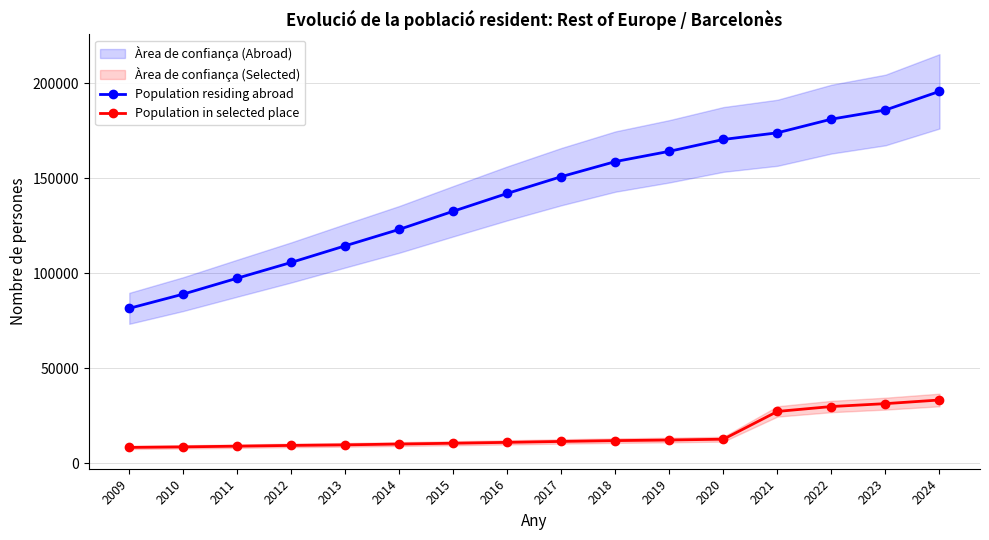

Reading left to right, list all the values displayed in this chart.

Population residing abroad: 2009=81488	2010=88975	2011=97358	2012=105652	2013=114406	2014=123046	2015=132594	2016=141976	2017=150790	2018=158715	2019=164119	2020=170352	2021=173853	2022=181038	2023=185848	2024=195653
Population in selected place: 2009=8305	2010=8586	2011=8958	2012=9357	2013=9650	2014=10085	2015=10506	2016=10966	2017=11452	2018=11883	2019=12195	2020=12625	2021=27241	2022=29817	2023=31338	2024=33257